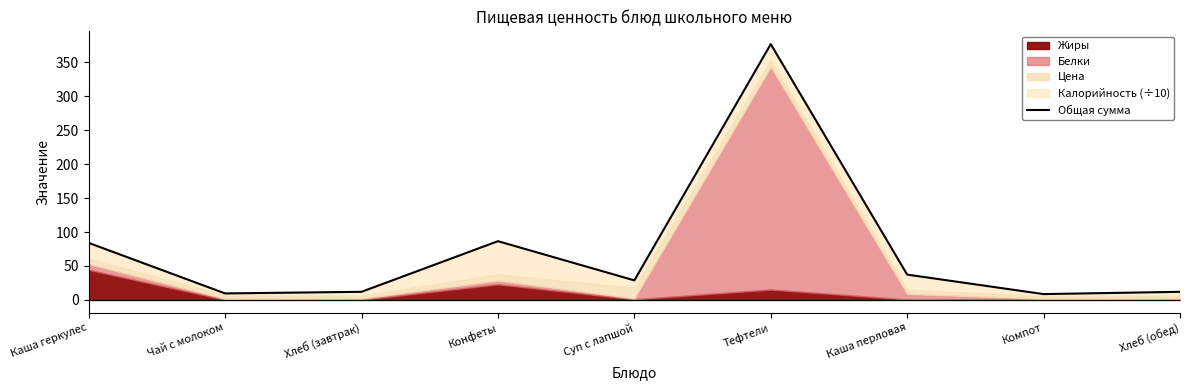

How many lines are shown in the chart?

1